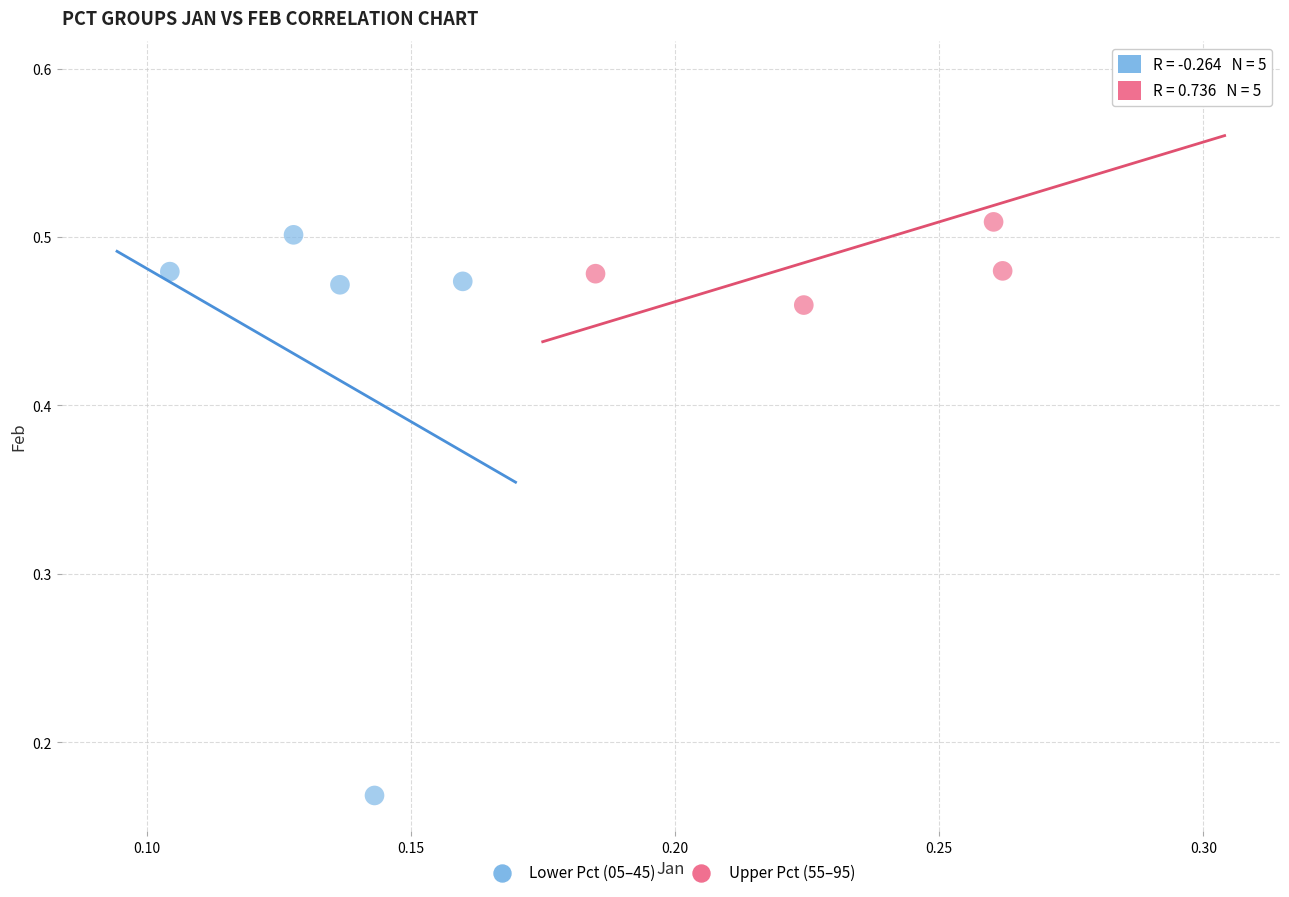

Which series reaches the maximum Y coordinate?

Upper Pct (55–95)